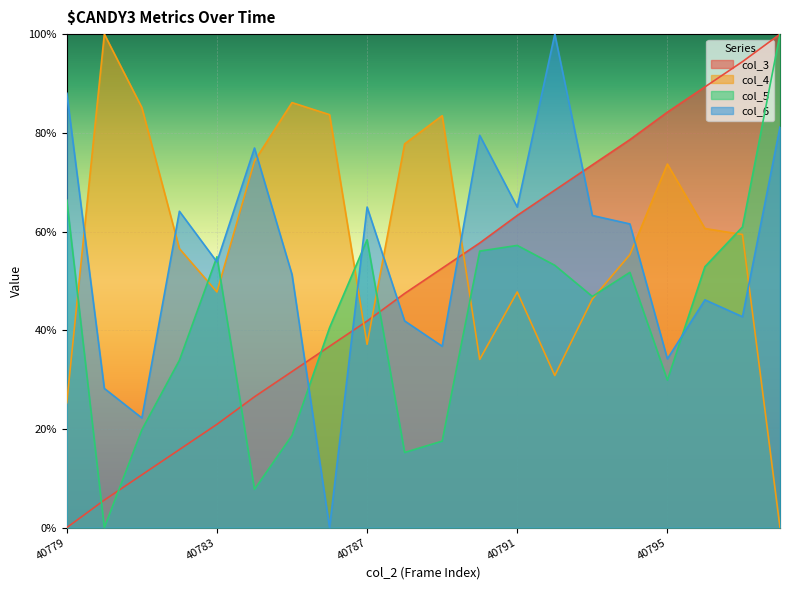

In col_5, how many points are lower than both neighbors (excluding endpoints)?

5